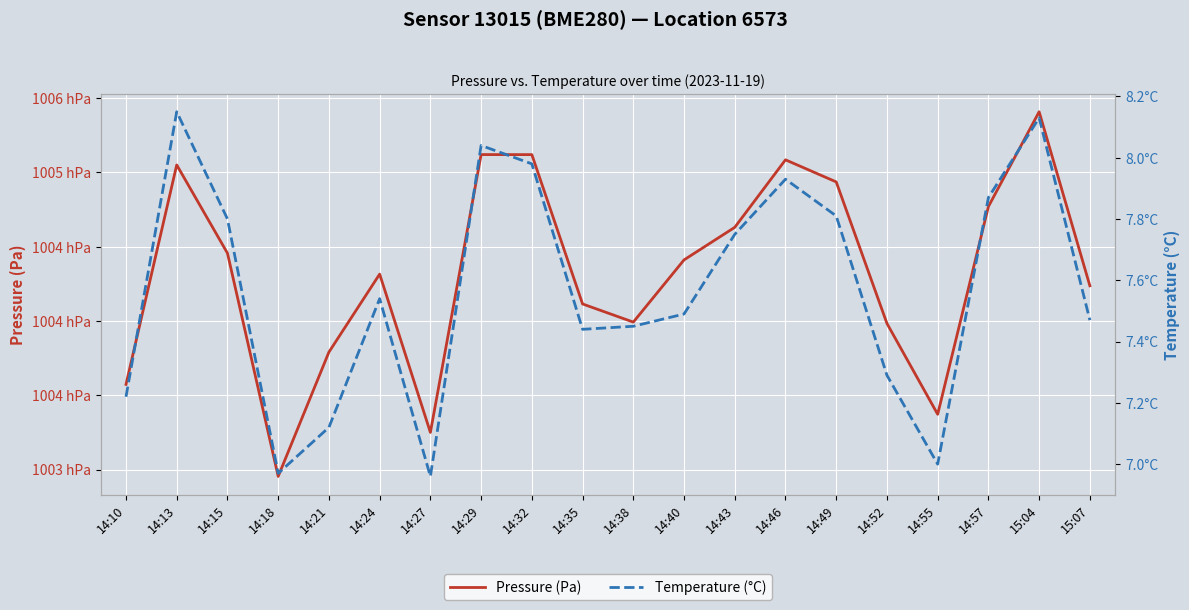

At which category is the sum across all series the highest?

15:04